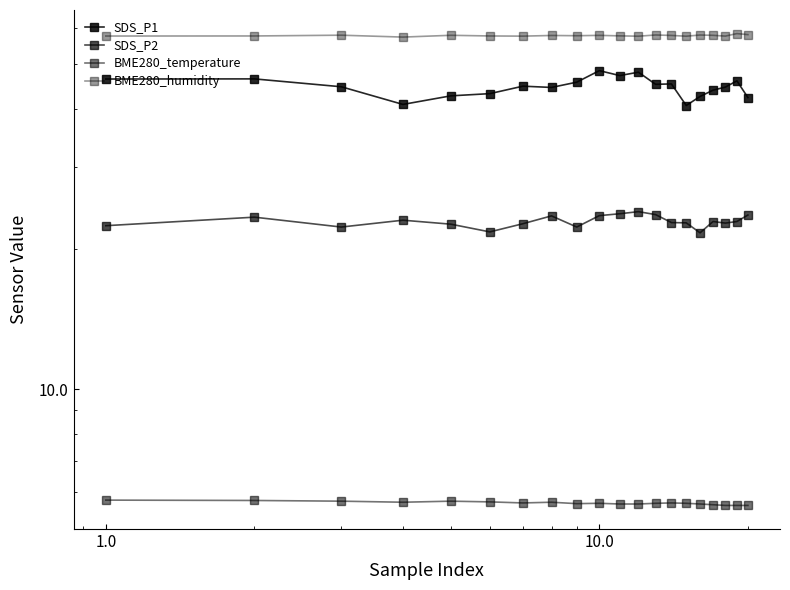

List the series in order of their overall mean, lowest first.

BME280_temperature, SDS_P2, SDS_P1, BME280_humidity